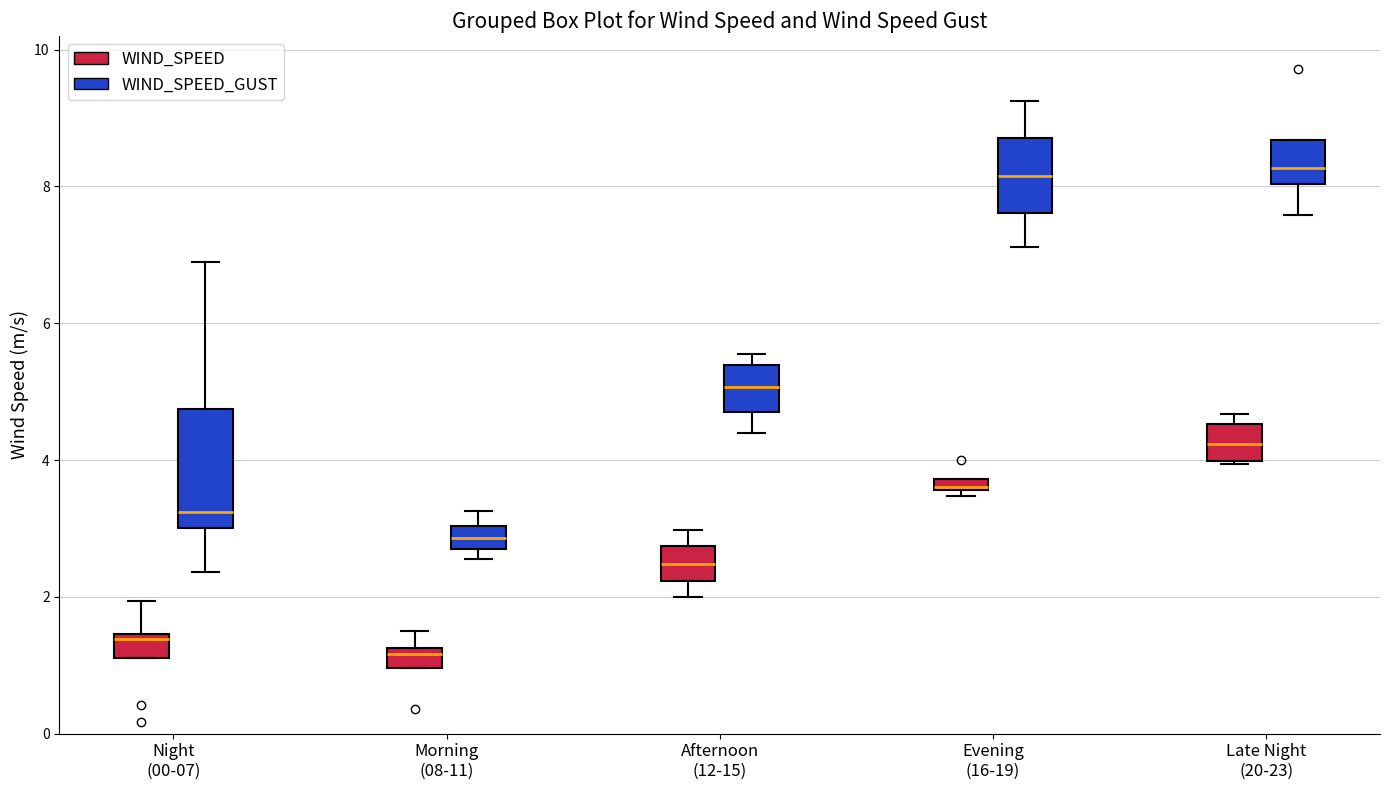

Where is the upper edge of the box for Night (00-07) (WIND_SPEED) on the y-axis? The values are not printed on the chart, so give them approximately, as read against the axis.

1.4